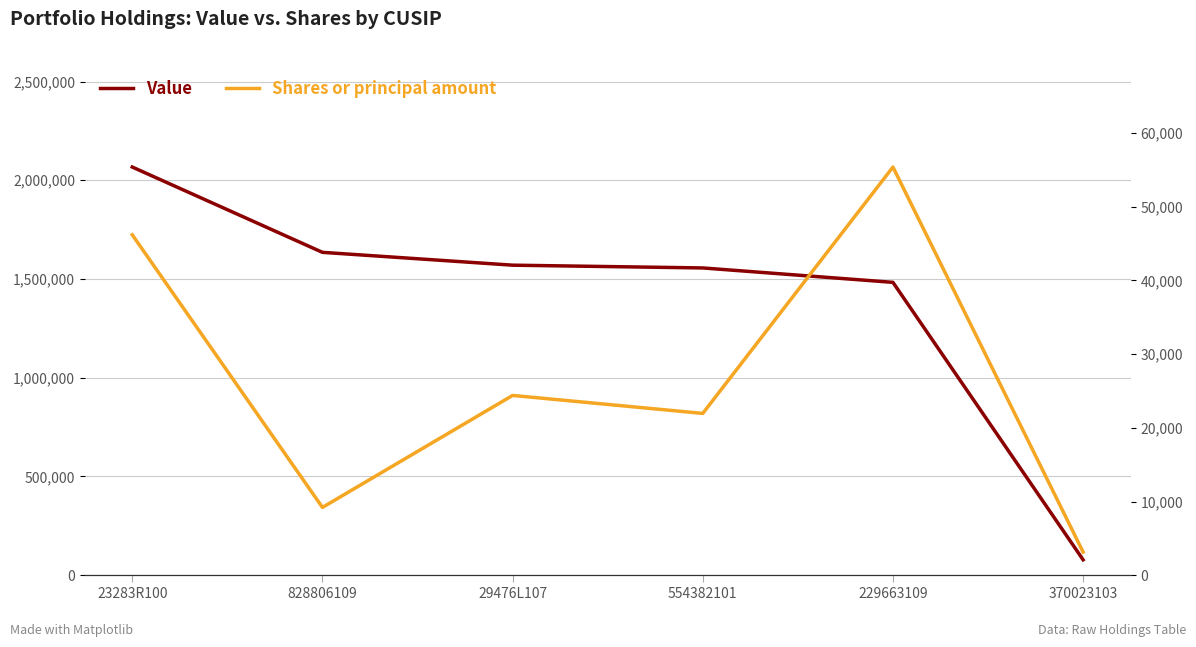

What is the sum of the Value values at 370023103 and 554382101?

1634000